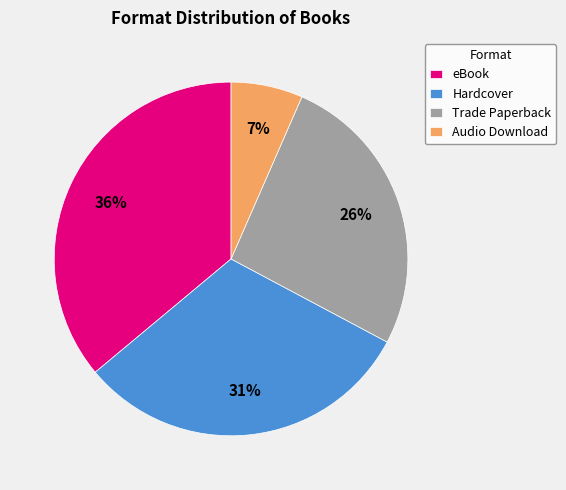

Does Hardcover account for over 50% of the chart?

No